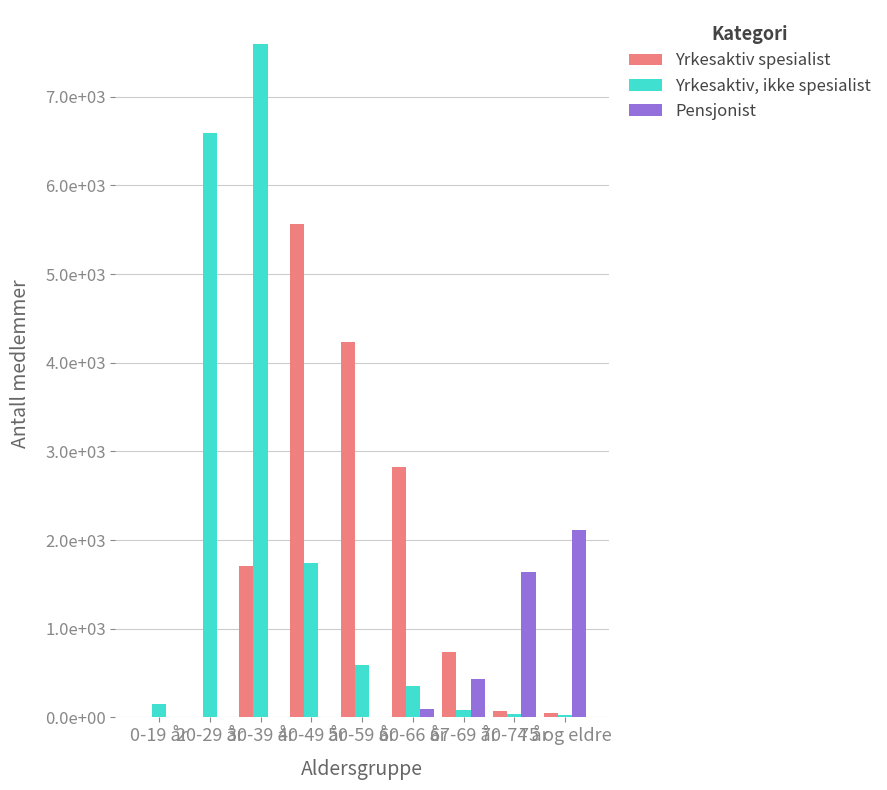

What are all the series names shown in the legend?

Yrkesaktiv spesialist, Yrkesaktiv, ikke spesialist, Pensjonist